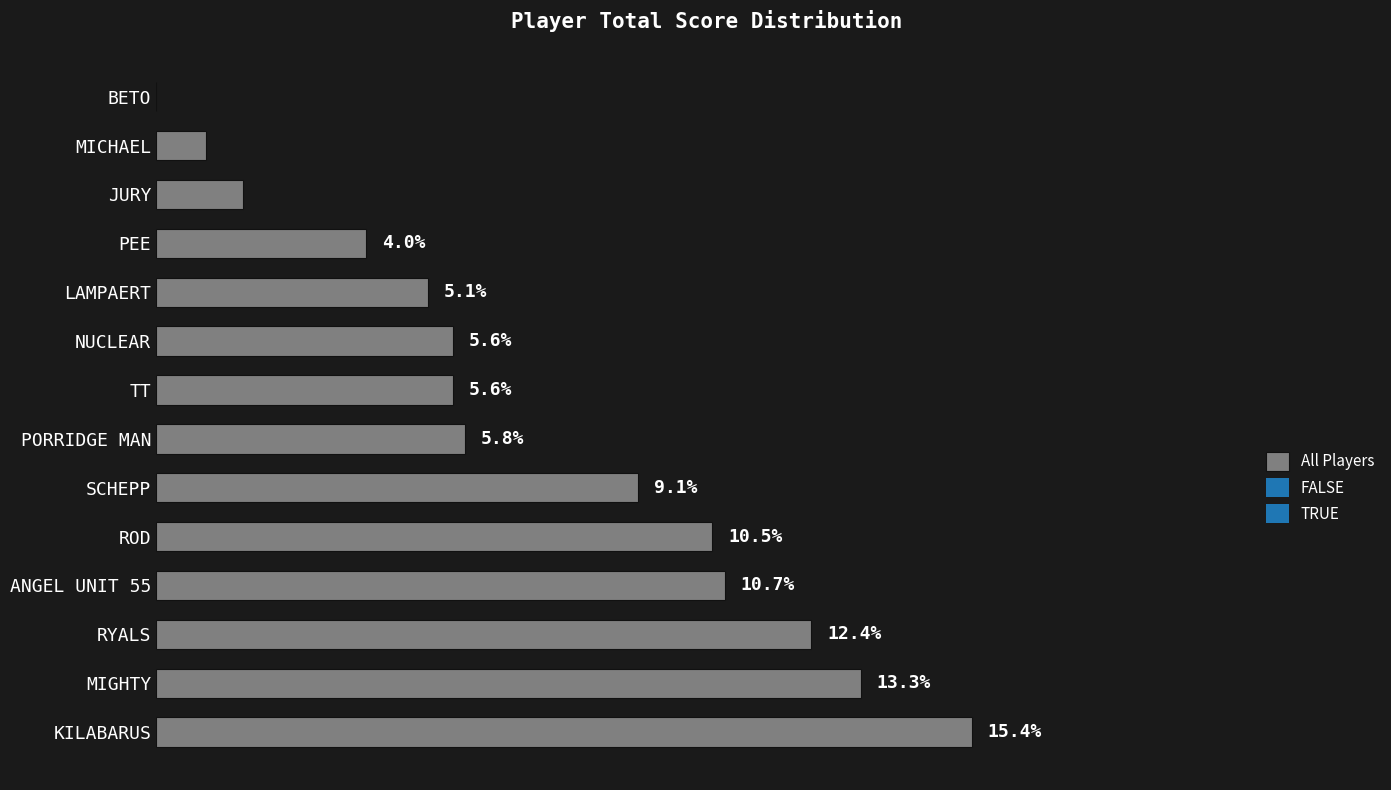

Between PEE and RYALS, which is larger?

RYALS